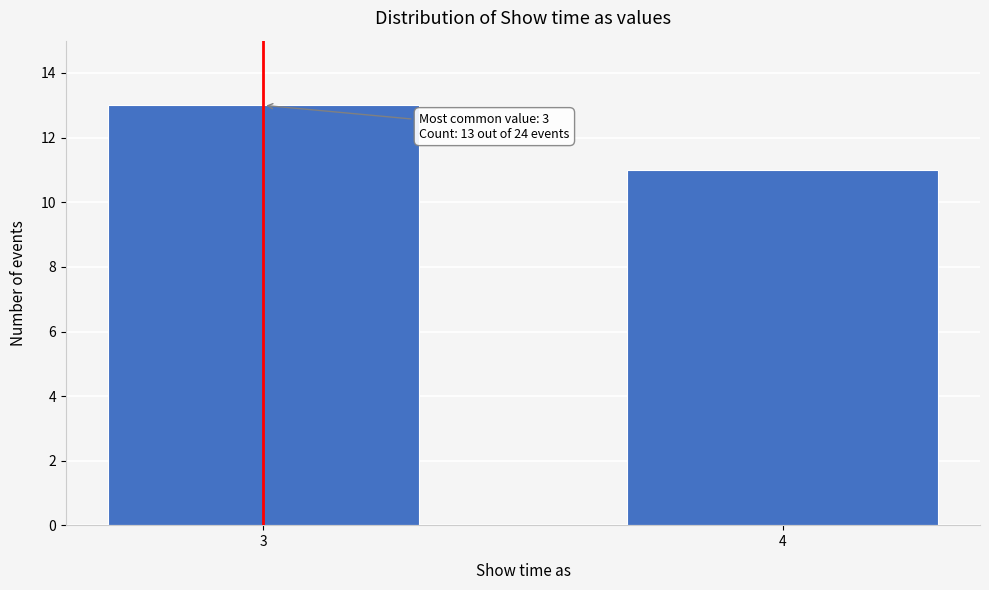

Reading left to right, transcribe all the data shown in this chart.

13	11